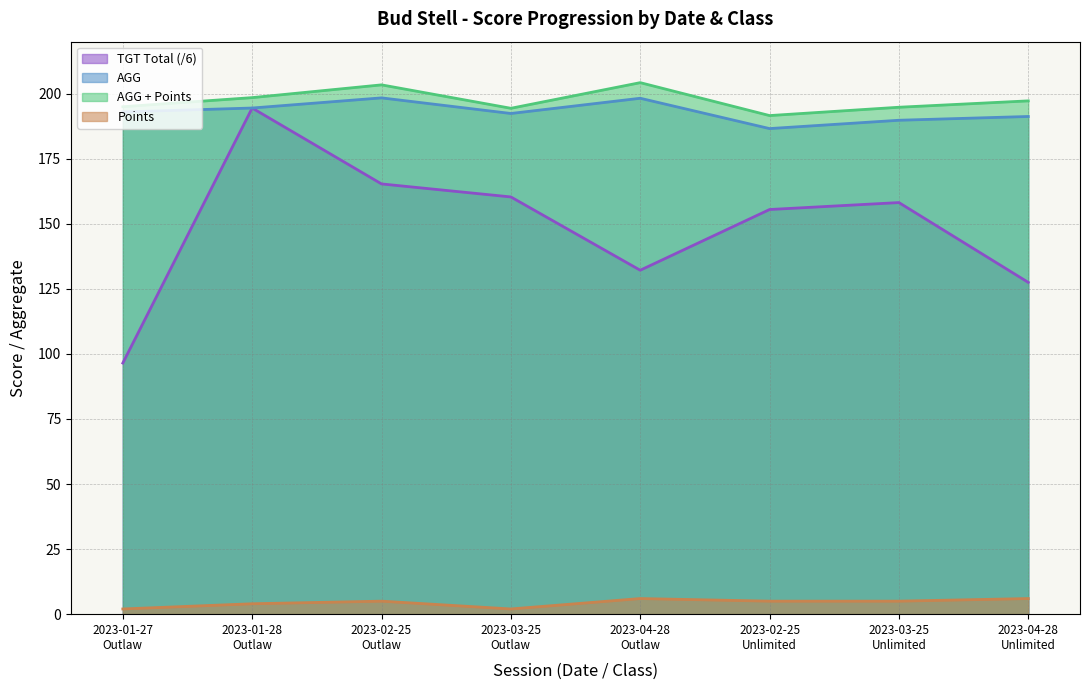

What is the average value of the AGG + Points series?

197.4